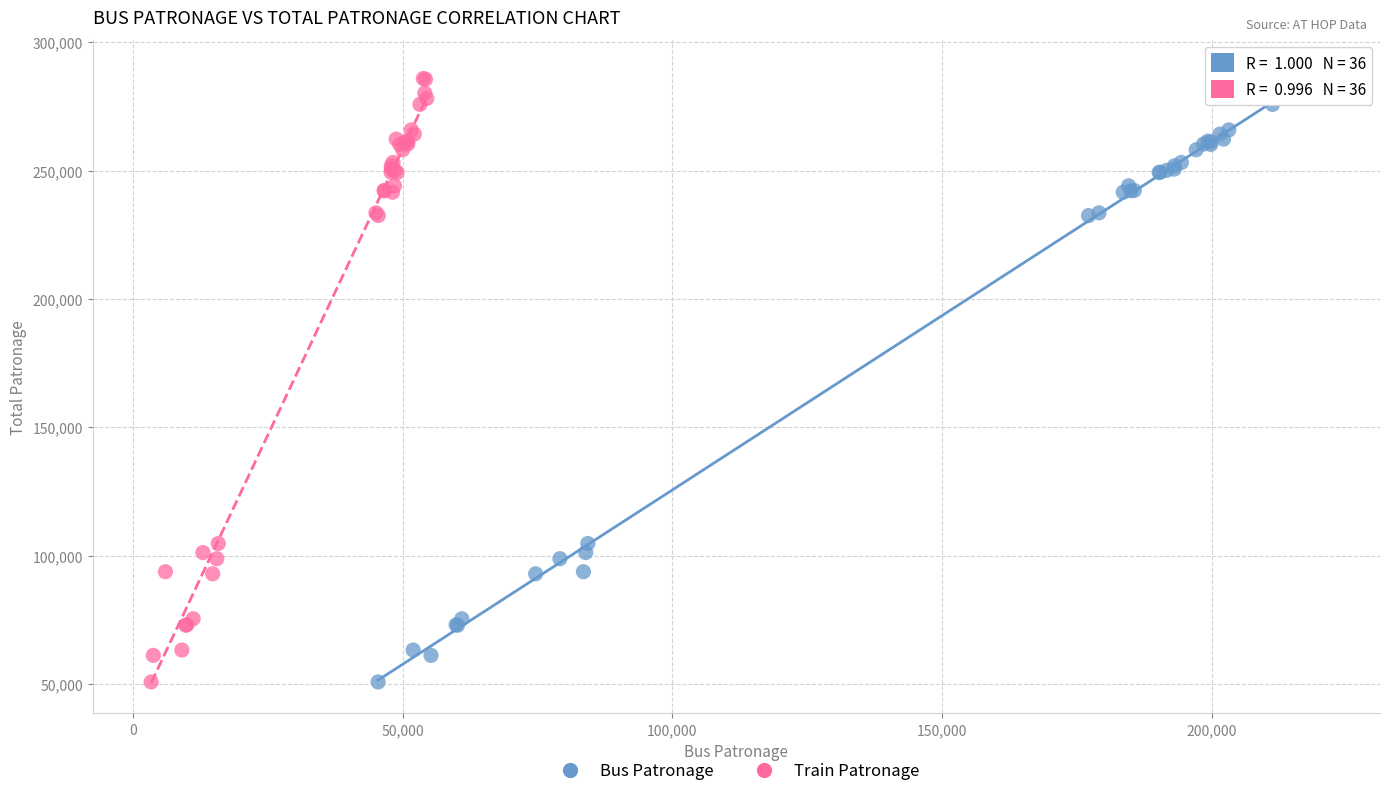

What are all the series names shown in the legend?

Bus Patronage, Train Patronage